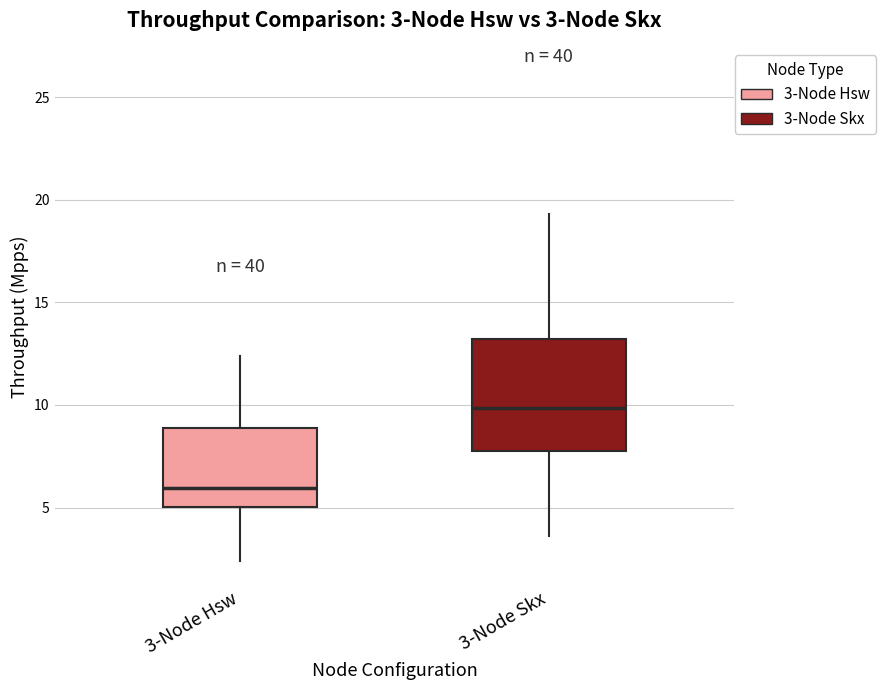

Comparing the boxes themselves (not the whiskers), which one is the tallest?

3-Node Skx